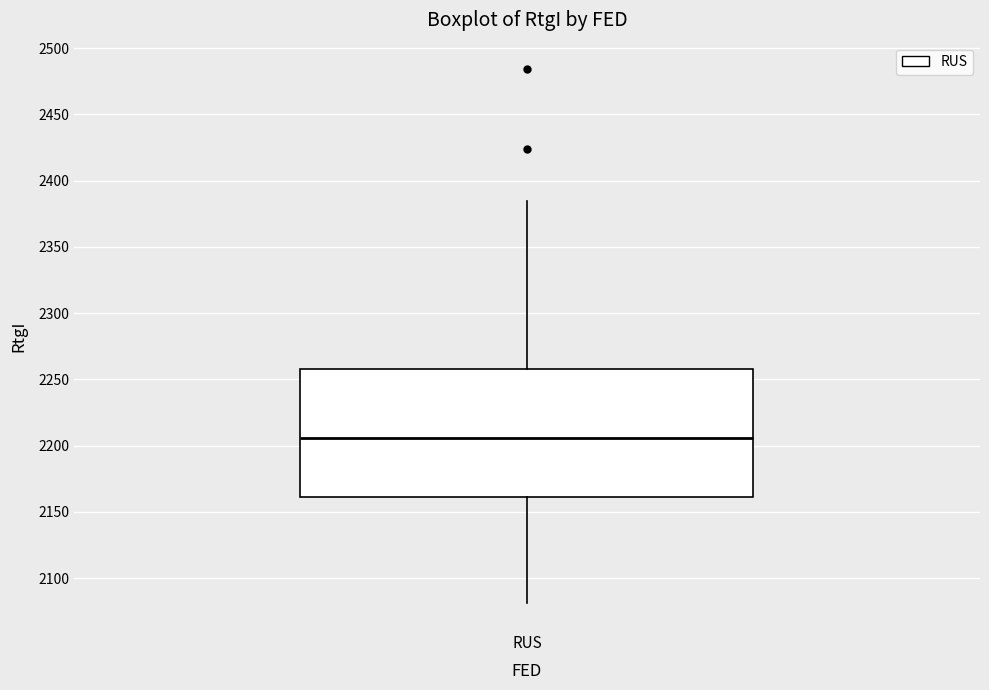

Transcribe this box plot: give where the median line is, the range the box spans, and where the two whiskers end, as read against the y-axis. The values are not printed on the chart, so give them approximately, as read against the axis.

median 2205, box 2160 to 2260, whiskers 2080 to 2385